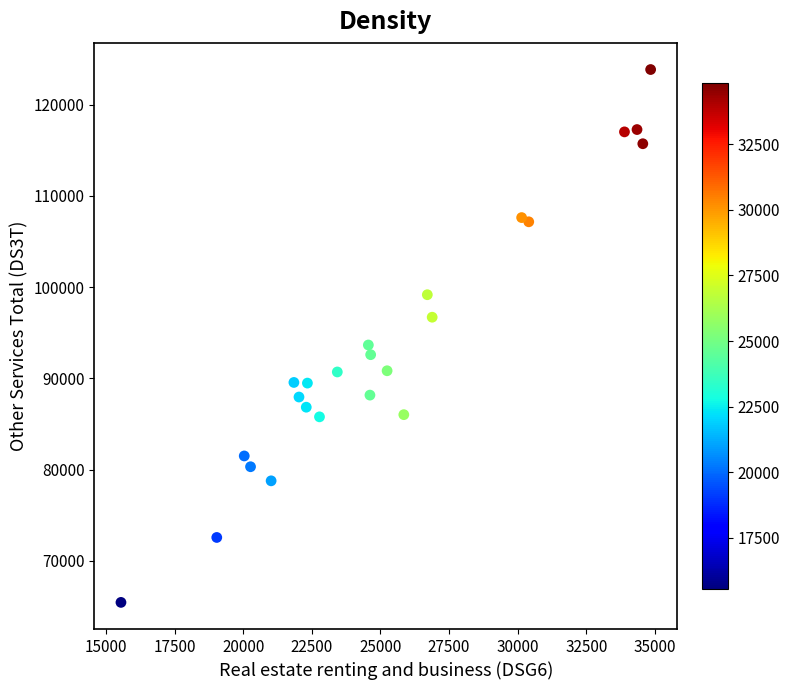

What Y value in the scatter plot is closest to 94644?

93654